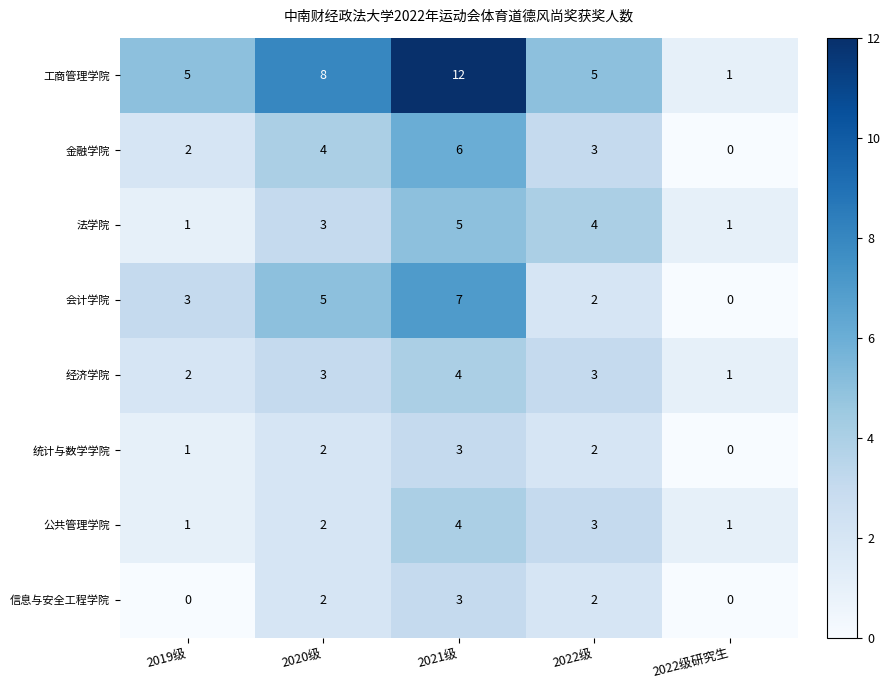

The 金融学院 series shows 3 at 2022级. True or false?

True